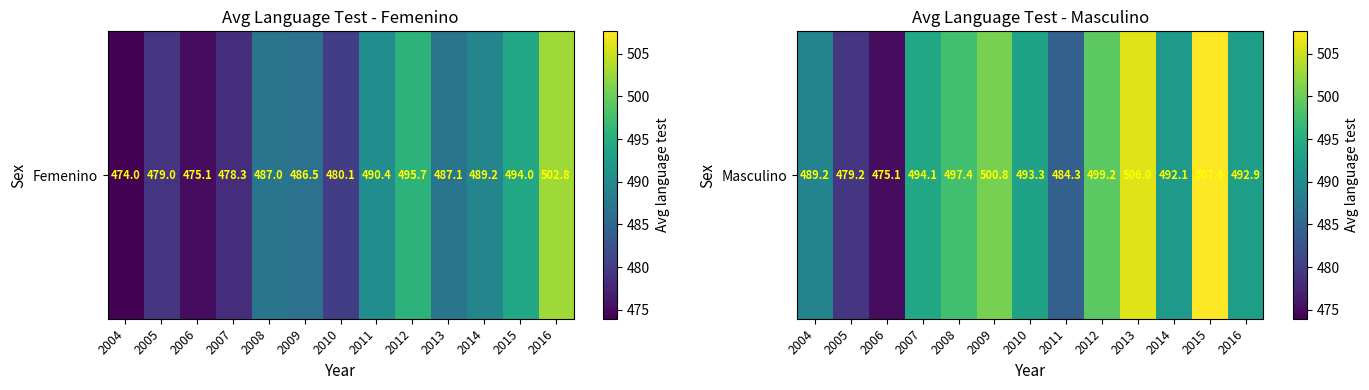

Reading right to left, list all the values displayed in this chart.

2016=492.9	2015=507.6	2014=492.1	2013=506.0	2012=499.2	2011=484.3	2010=493.3	2009=500.8	2008=497.4	2007=494.1	2006=475.1	2005=479.2	2004=489.2